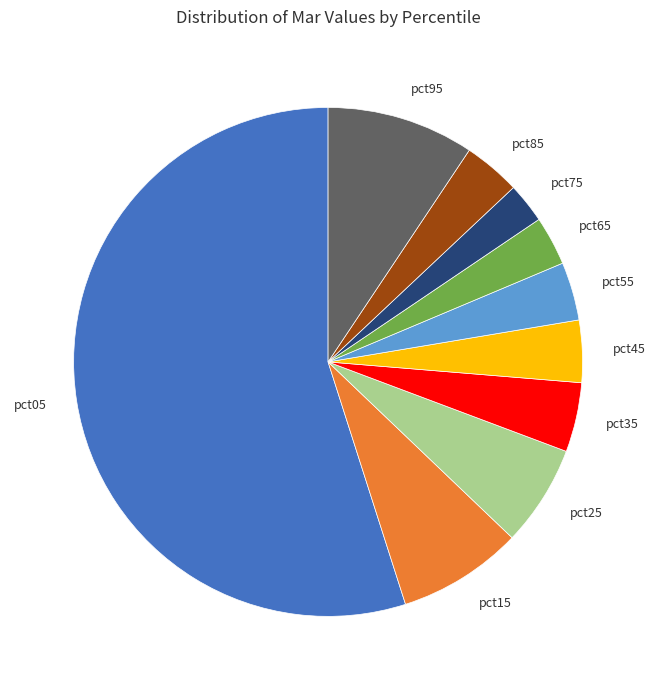

Between pct65 and pct95, which is larger?

pct95